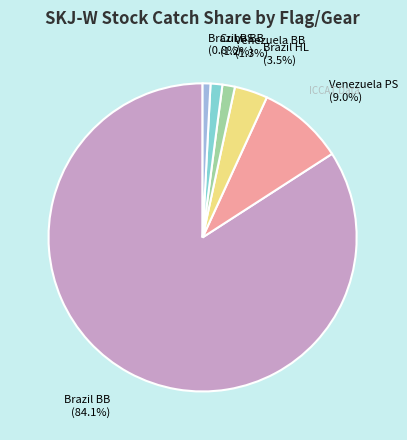

Does any single category account for the majority?

Yes